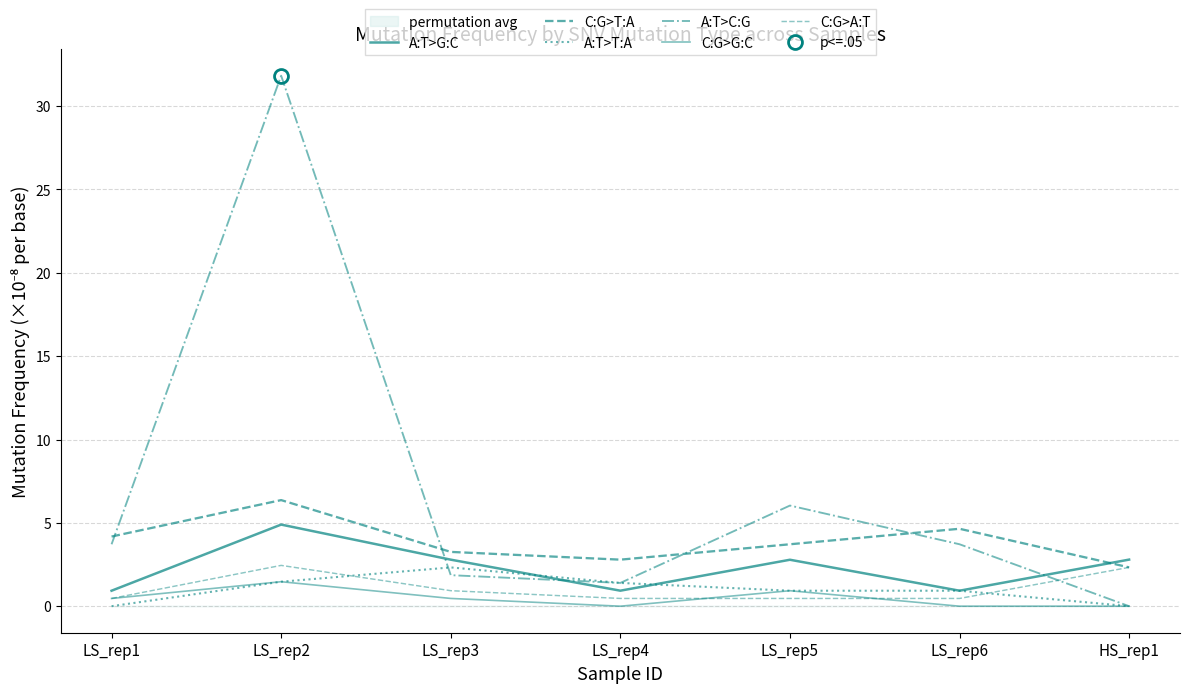

What is the highest value of the A:T>C:G series?

31.8